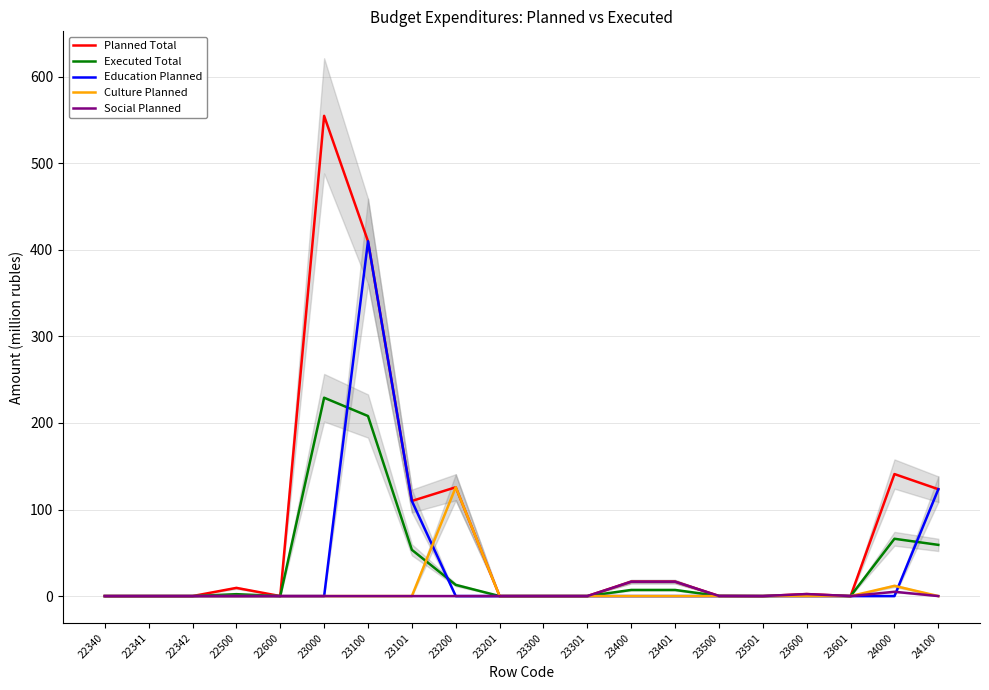

Rank the series by their maximum value, from highest to lowest.

Planned Total, Education Planned, Executed Total, Culture Planned, Social Planned